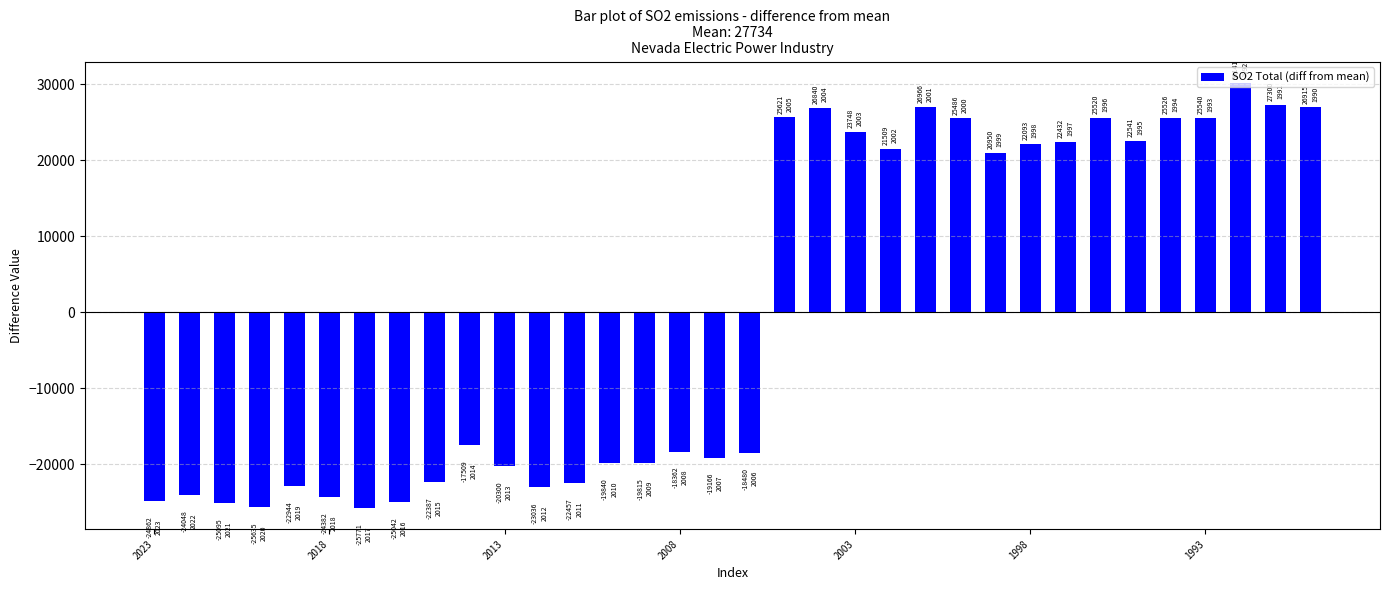

What is the difference between the maximum and minimum values?

55912.0